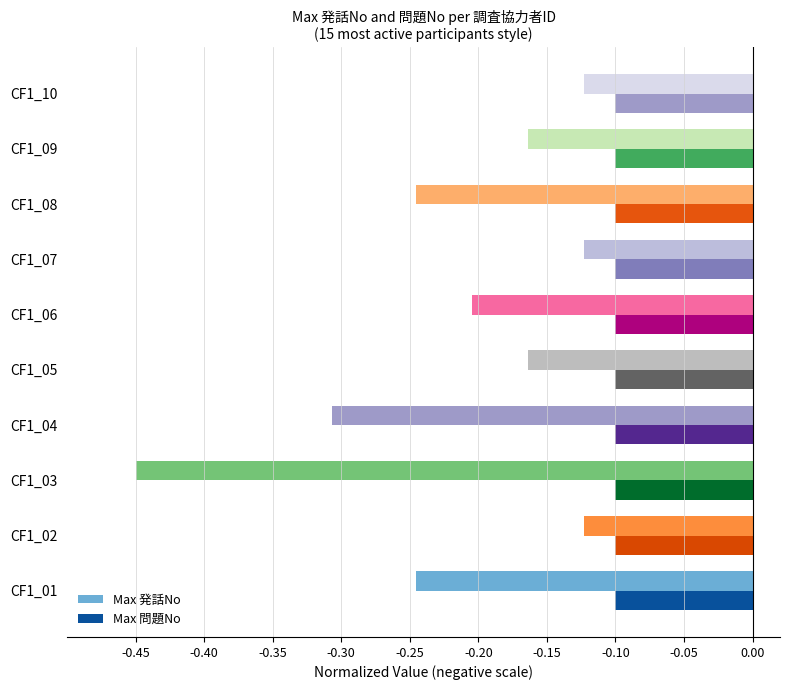

What position from the left is -0.25?

5